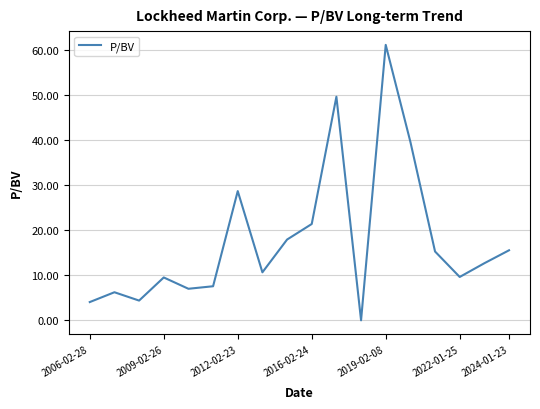

What is the maximum value shown in the chart?

61.1